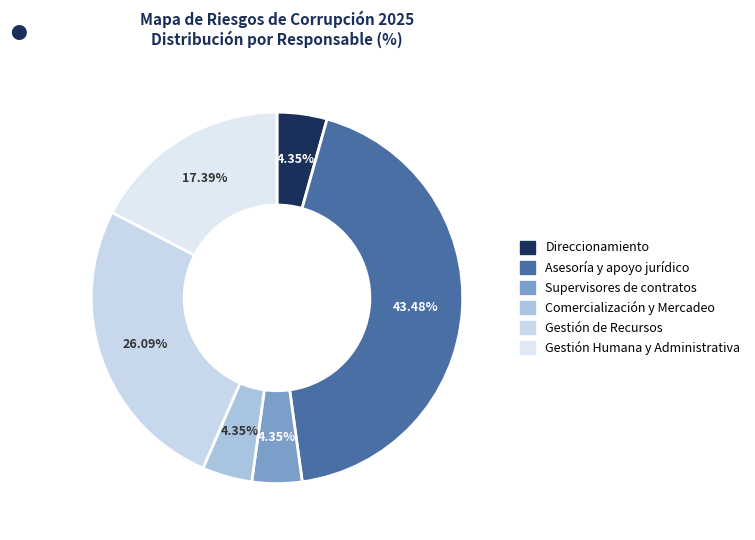

Which slice is the smallest?

Direccionamiento